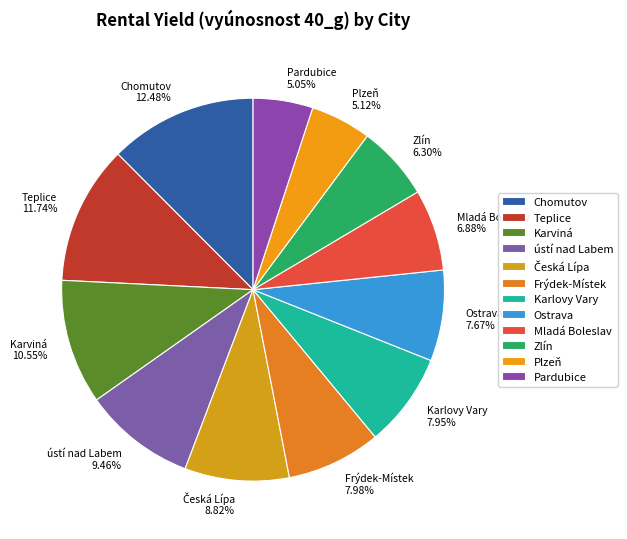

Does any single category account for the majority?

No